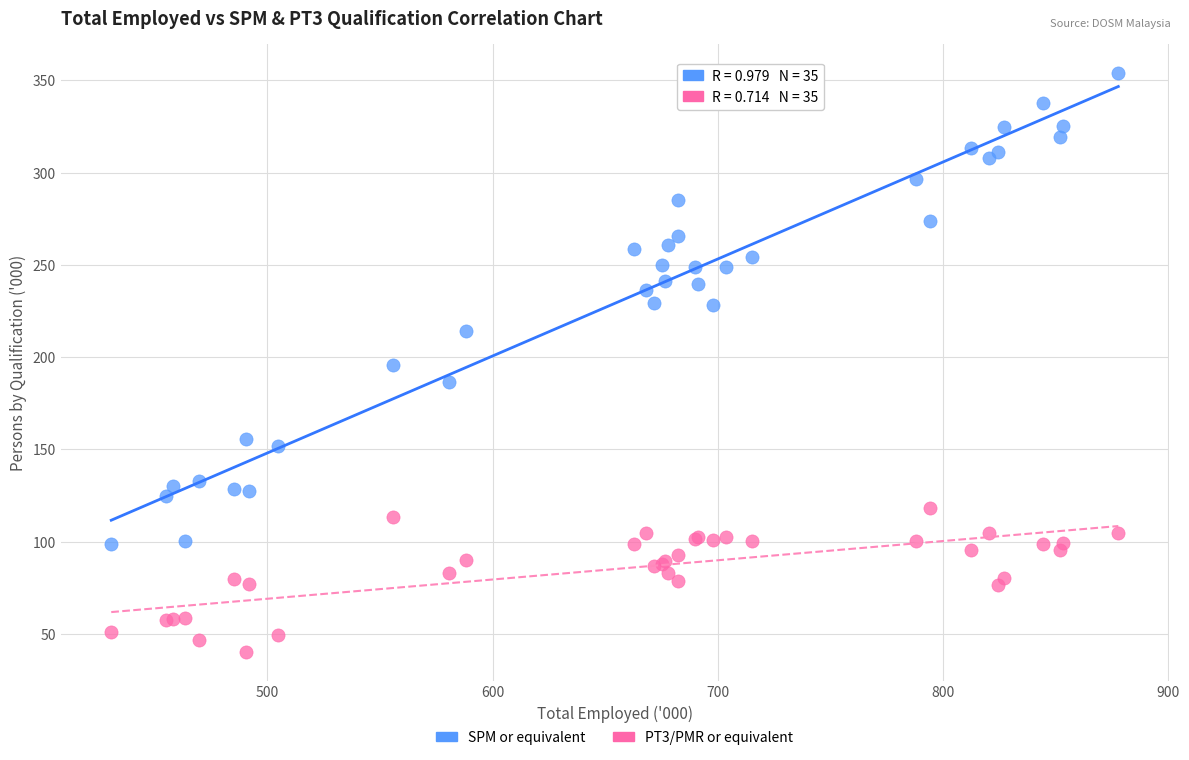

What are all the series names shown in the legend?

SPM or equivalent, PT3/PMR or equivalent